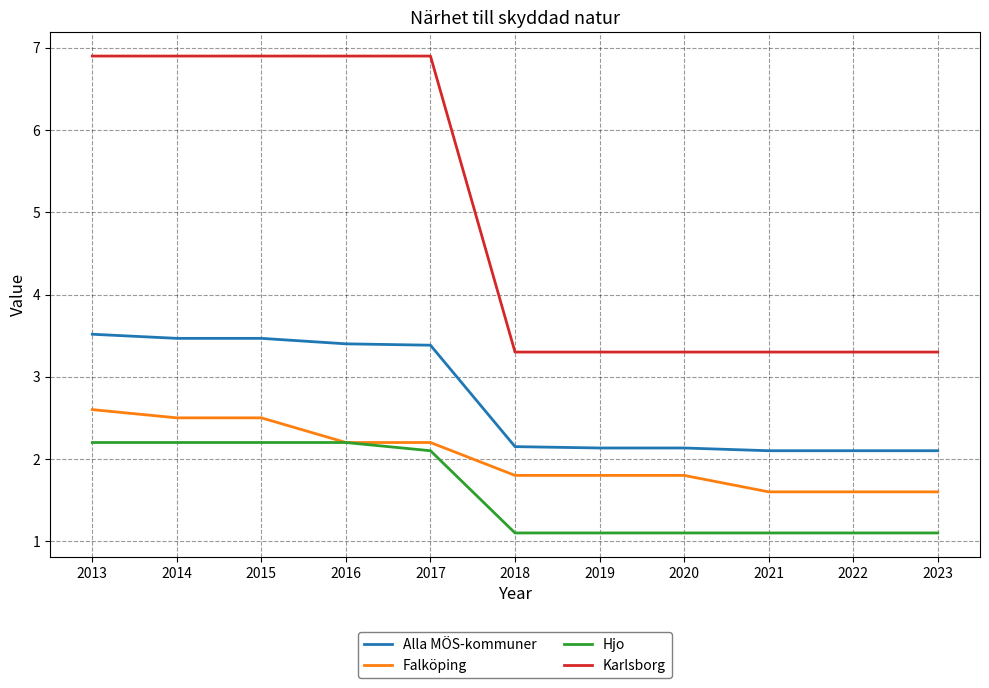

Which series changed the most between 2017 and 2021?

Karlsborg